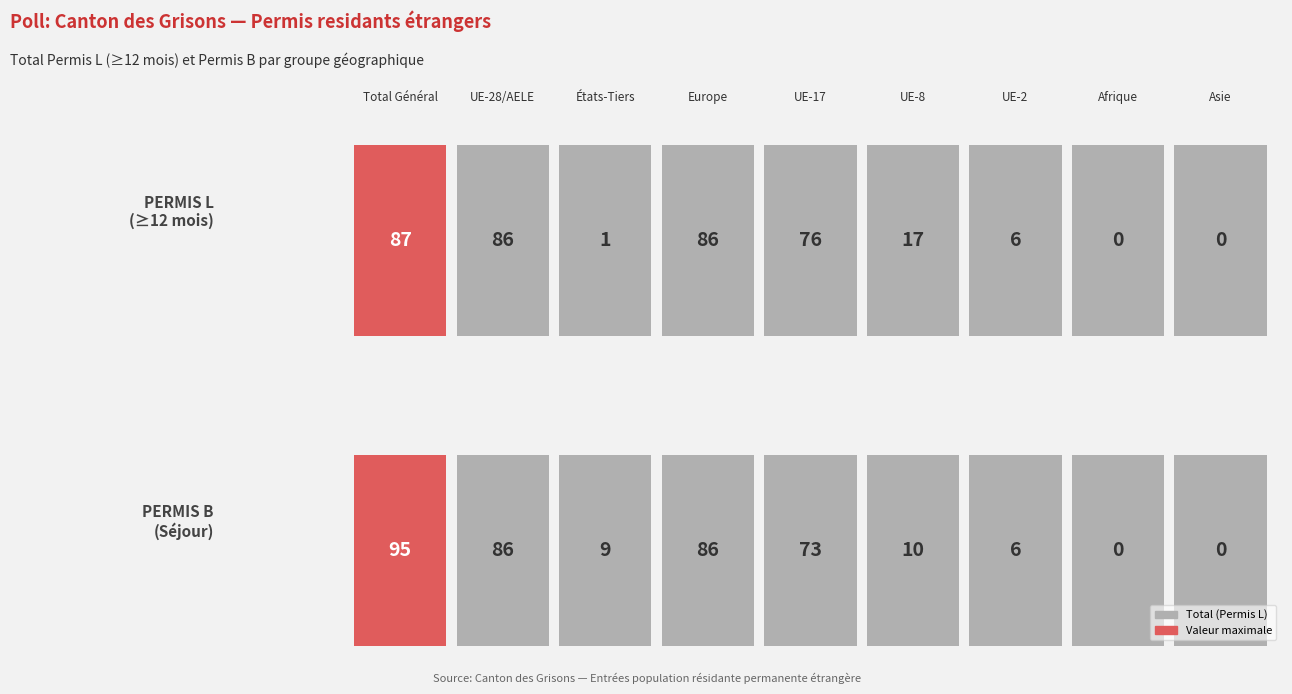

How many positive values does the Total (Permis L) series have?

7